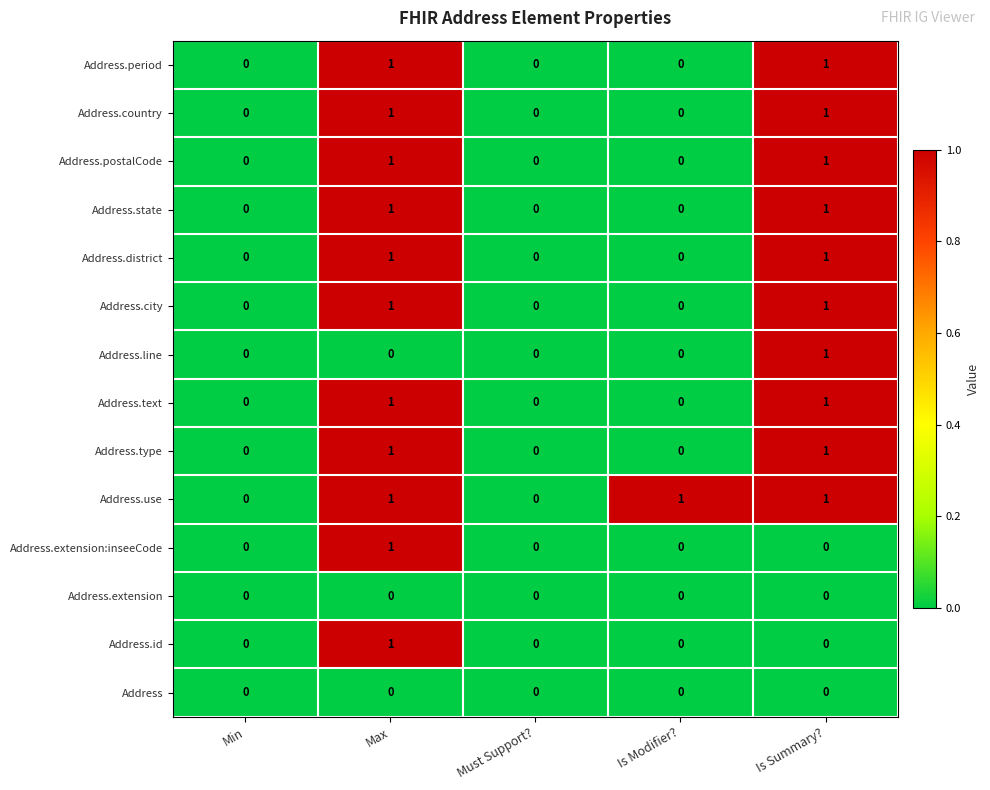

Which series changed the most between Min and Is Modifier??

Address.use